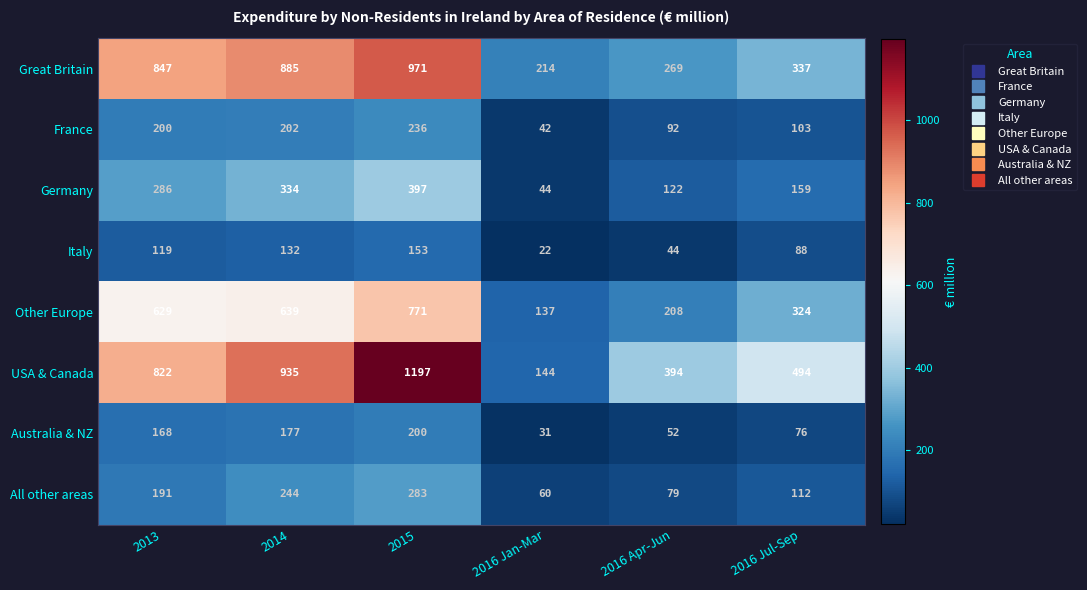

The France series shows 340 at 2013. True or false?

False